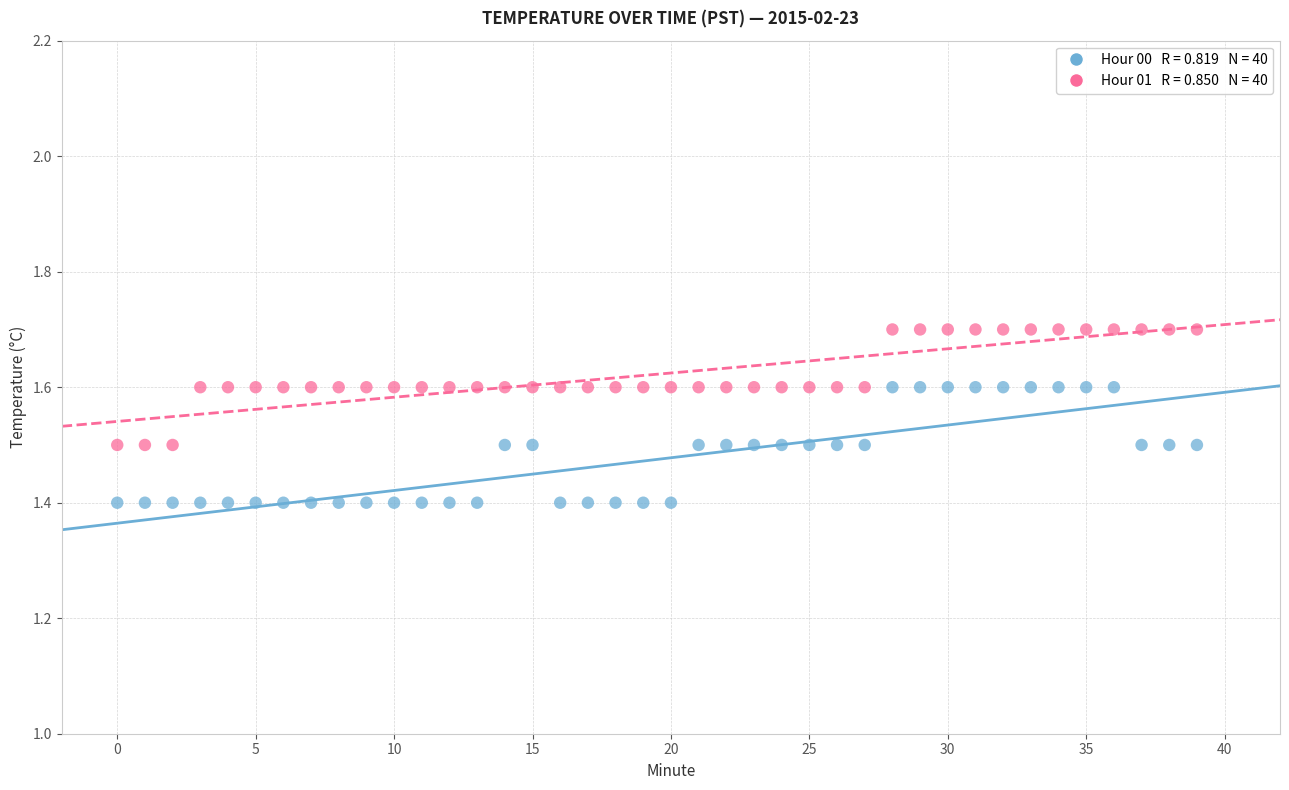

Count the number of points in this scatter plot.

80